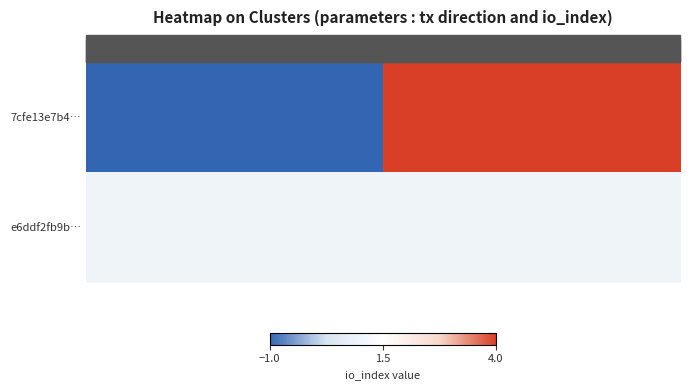

Rank the series by their average value, from lowest to highest.

e6ddf2fb9b…, 7cfe13e7b4…